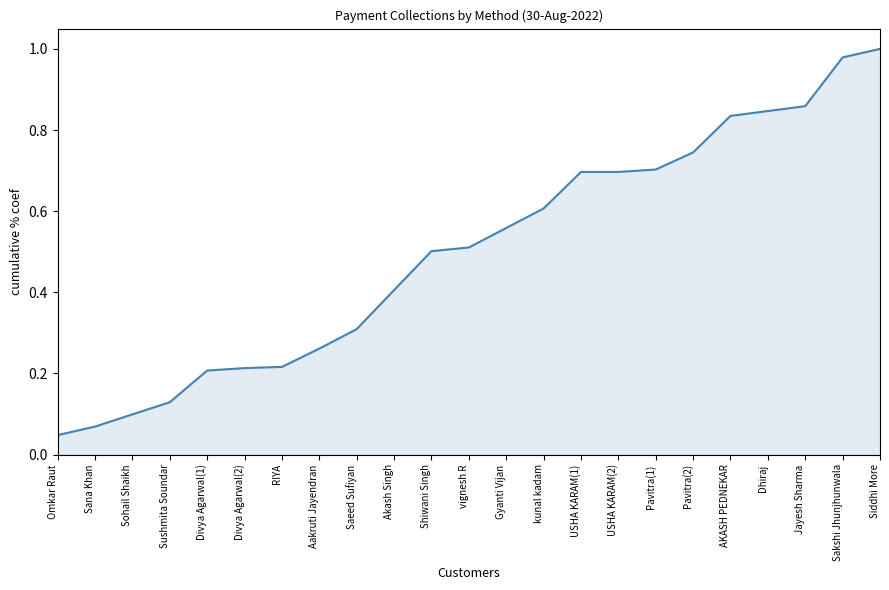

List the labels in order of value, largest first.

Siddhi More, Sakshi Jhunjhunwala, Jayesh Sharma, Dhiraj, AKASH PEDNEKAR, Pavitra(2), Pavitra(1), USHA KARAM(2), USHA KARAM(1), kunal kadam, Gyanti Vijan, vignesh R, Shiwani Singh, Akash Singh, Saeed Sufiyan, Aakruti Jayendran, RIYA, Divya Agarwal(2), Divya Agarwal(1), Sushmita Soundar, Sohail Shaikh, Sana Khan, Omkar Raut